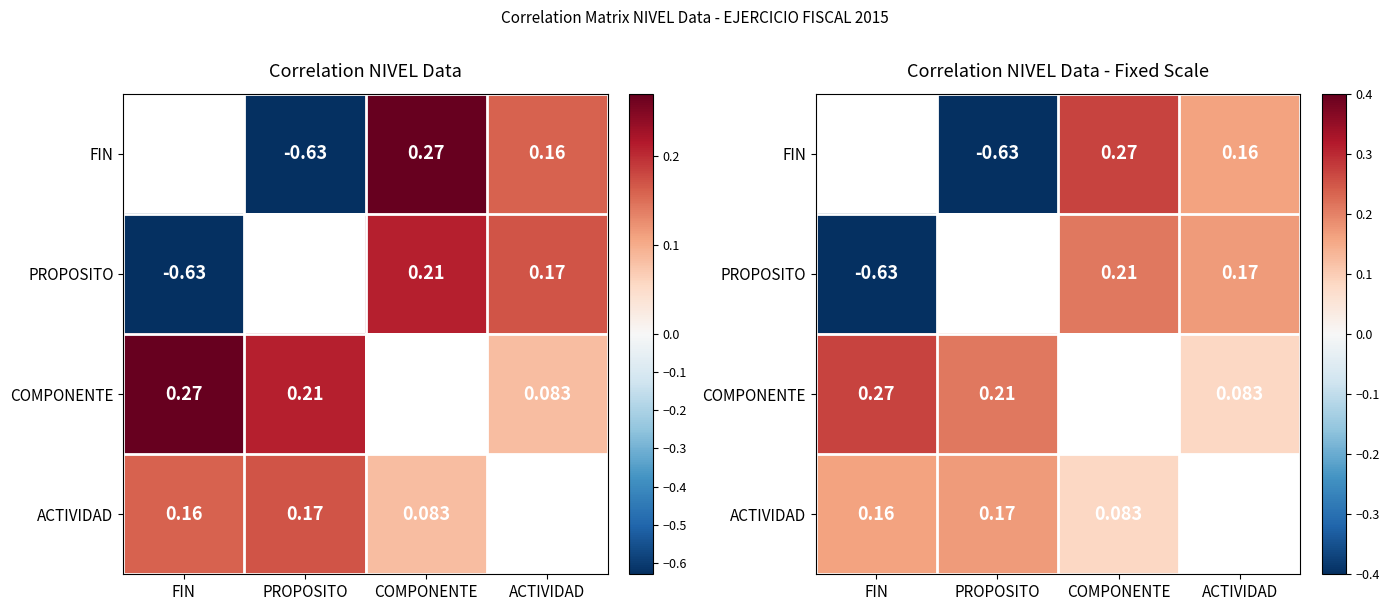

Where is ACTIVIDAD nearest to the value 0?

COMPONENTE